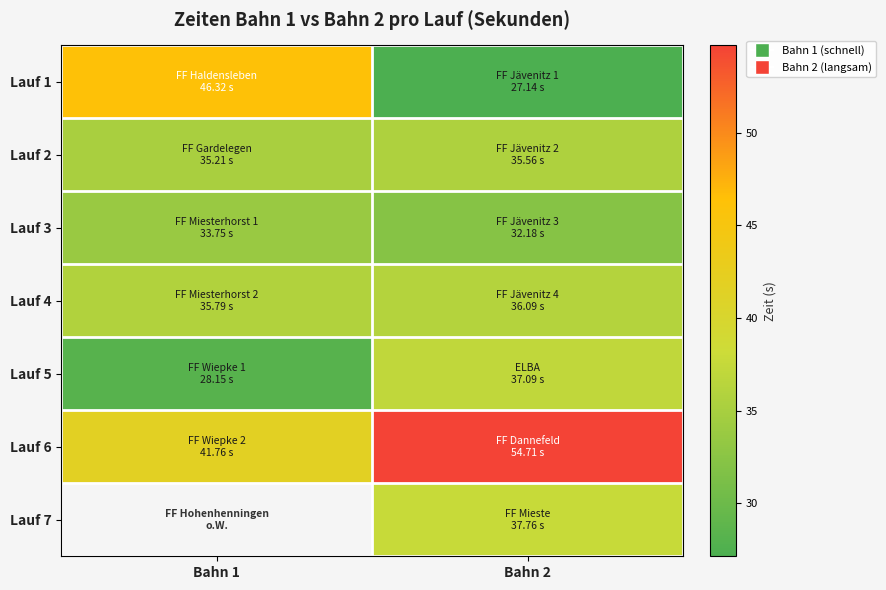

True or false: Lauf 2 has a value of 46.8 at Bahn 1.

False